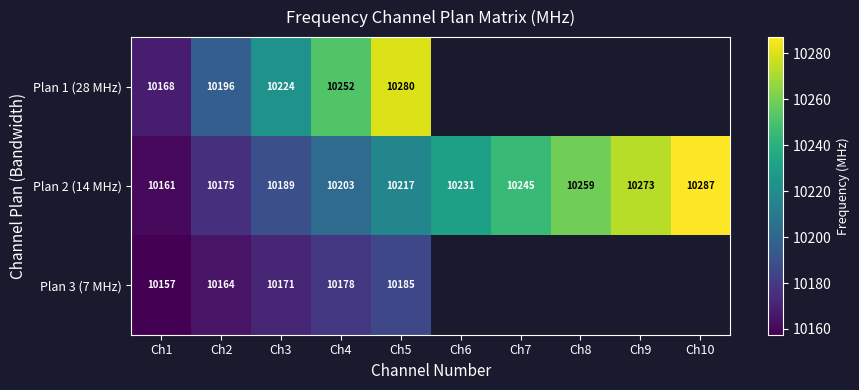

How many data points does each series have?

10